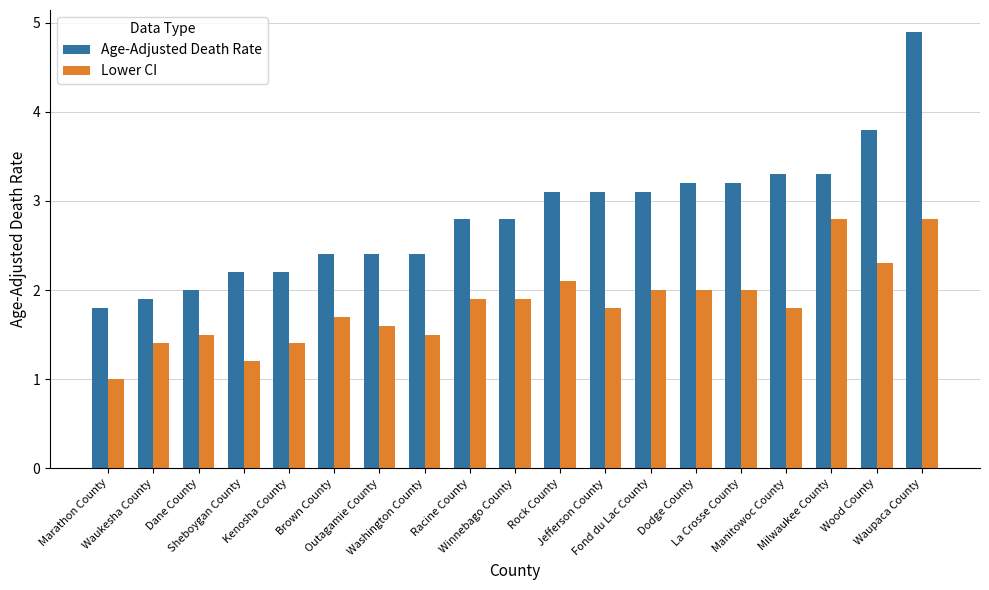

What are all the series names shown in the legend?

Age-Adjusted Death Rate, Lower CI